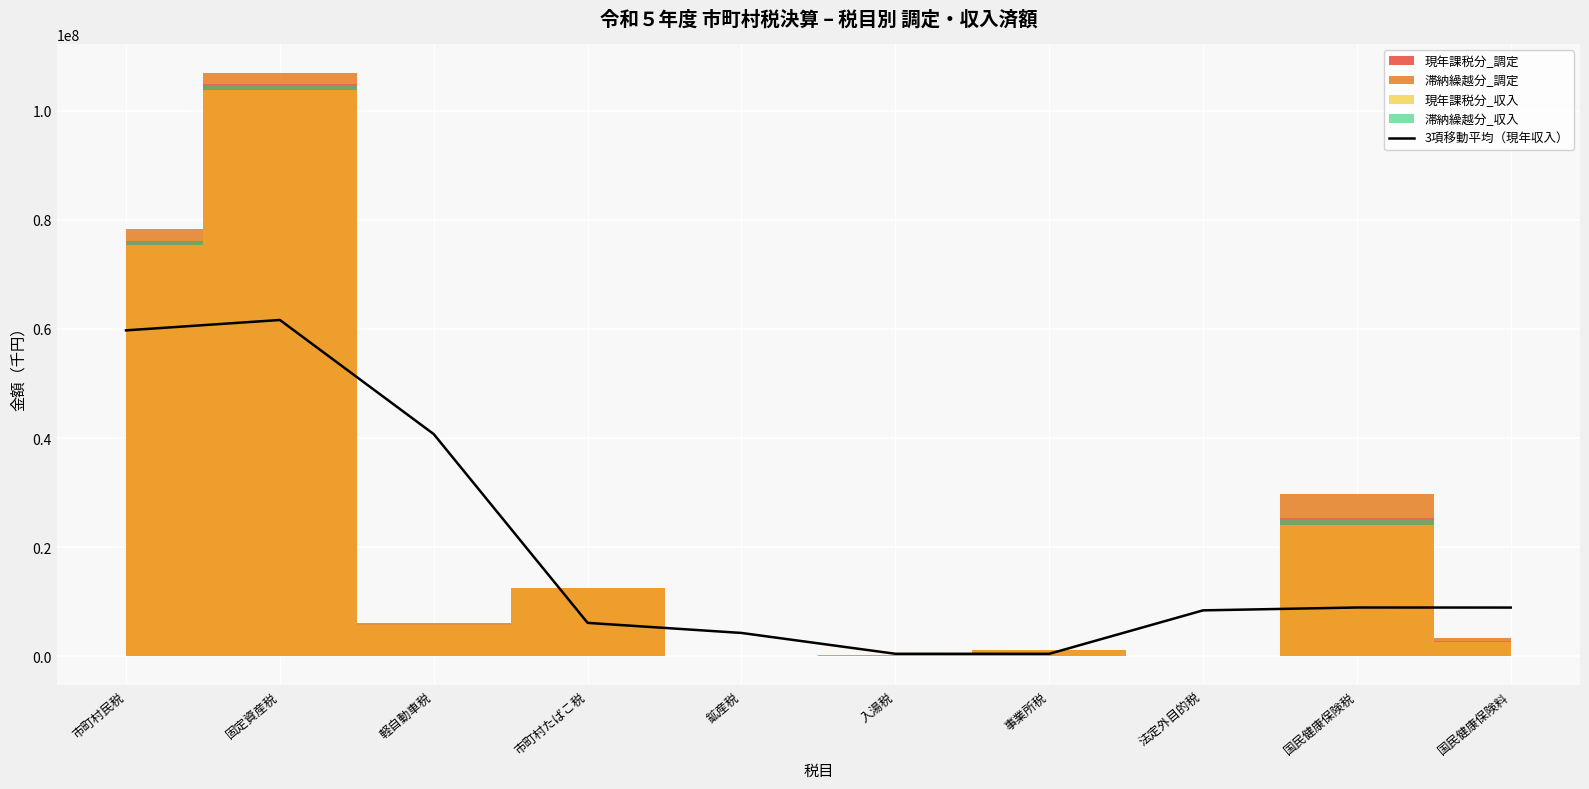

The value at 国民健康保険税 is 8930383.3. True or false?

True